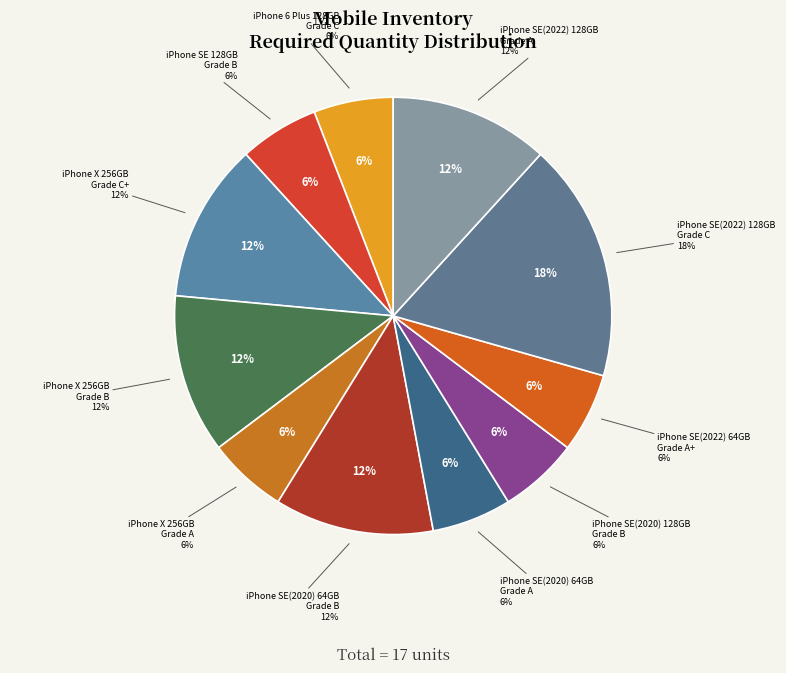

To the nearest percent, what is the combined percentage of iPhone SE(2022) 128GB
Grade C and iPhone SE(2020) 64GB
Grade B?

29%